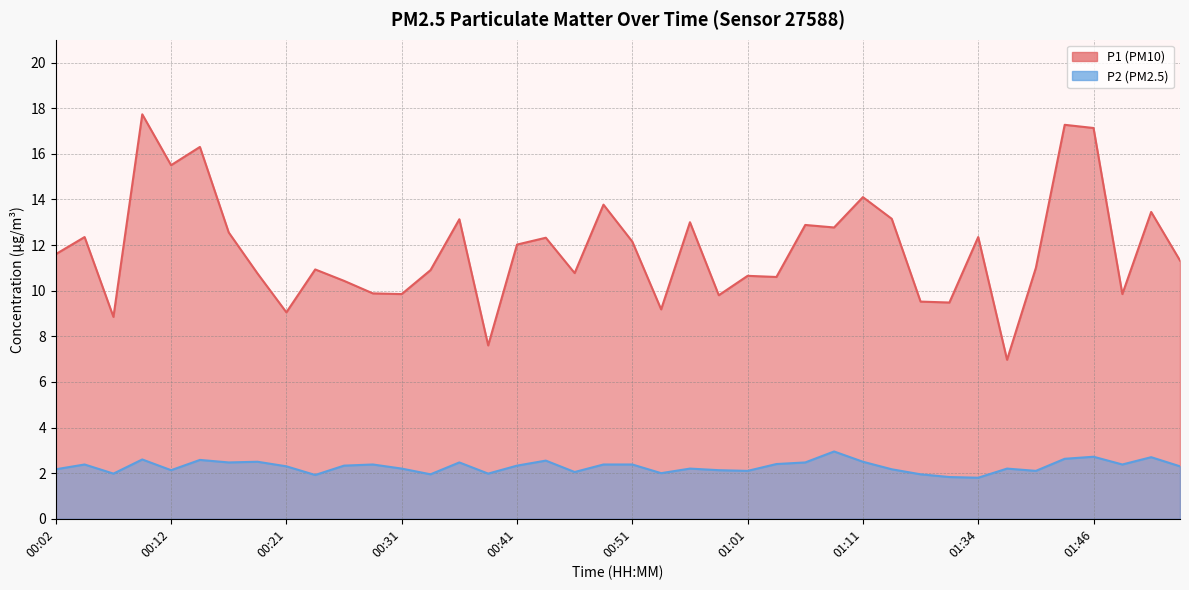

What is the total value across all series at 01:31?

11.3